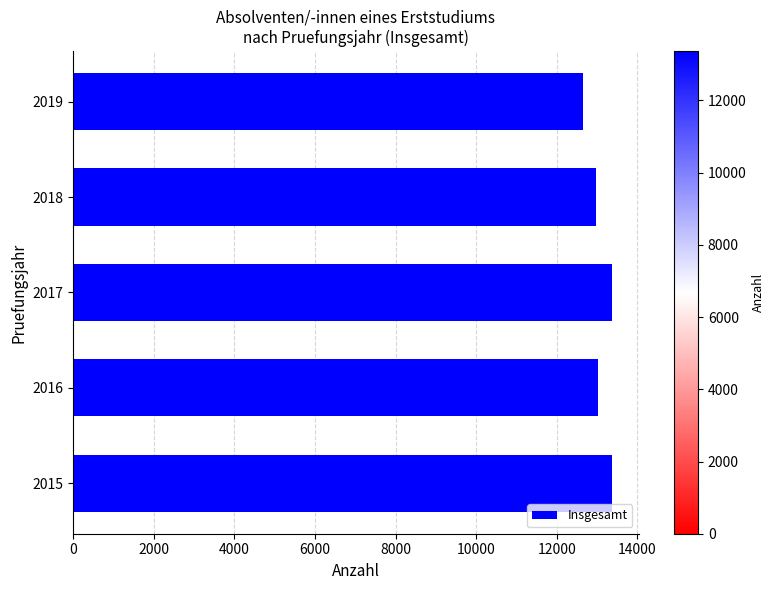

What is the greatest value displayed?

13365